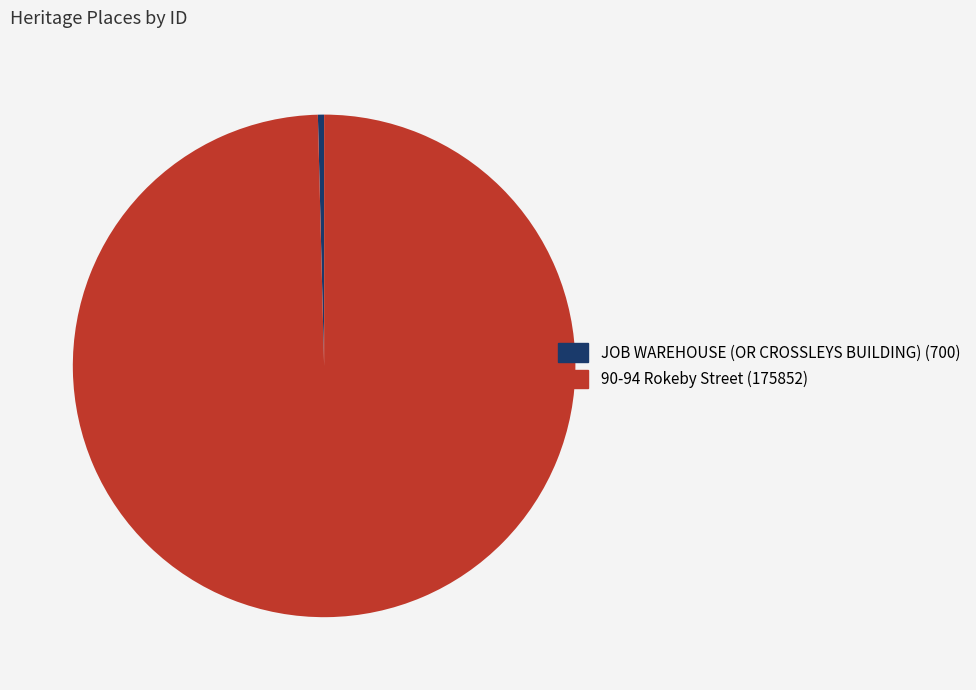

The 90-94 Rokeby Street slice represents 100% of the pie. True or false?

True